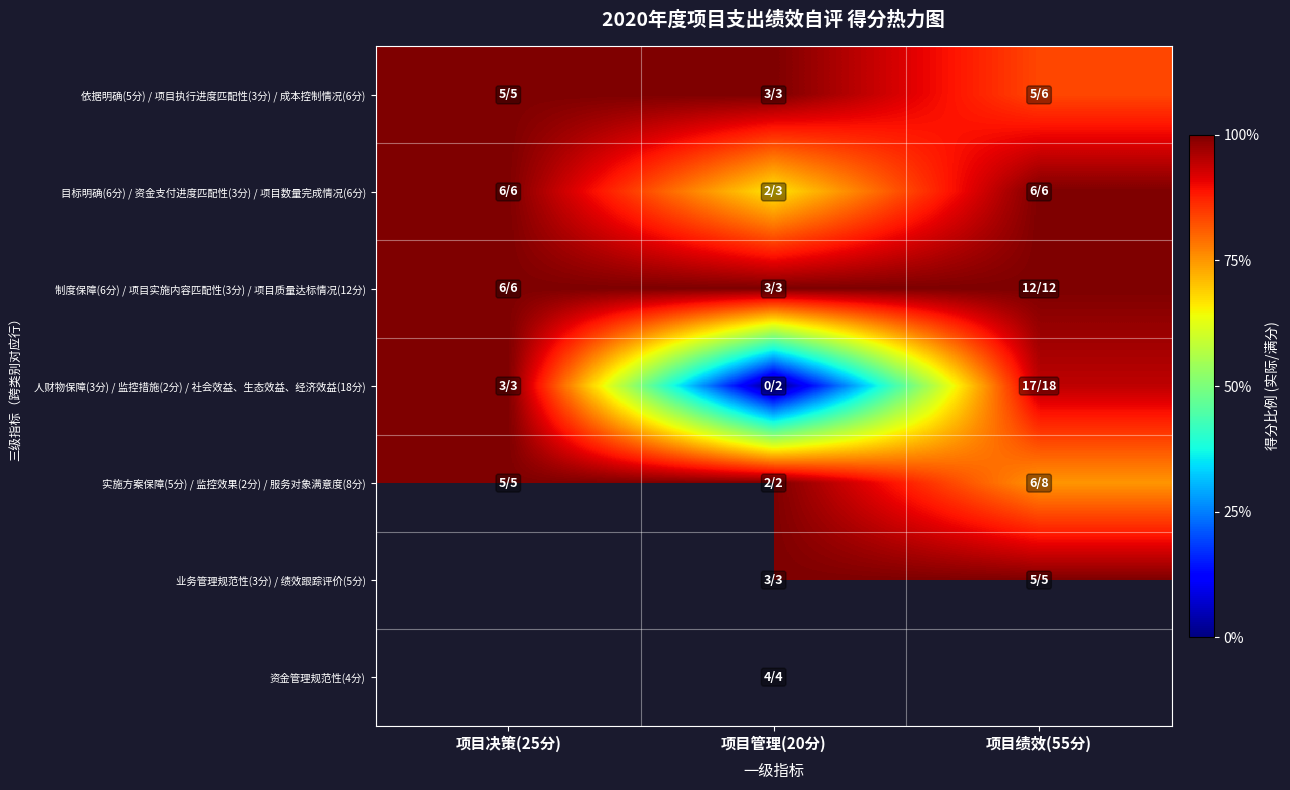

How many data points does each series have?

3